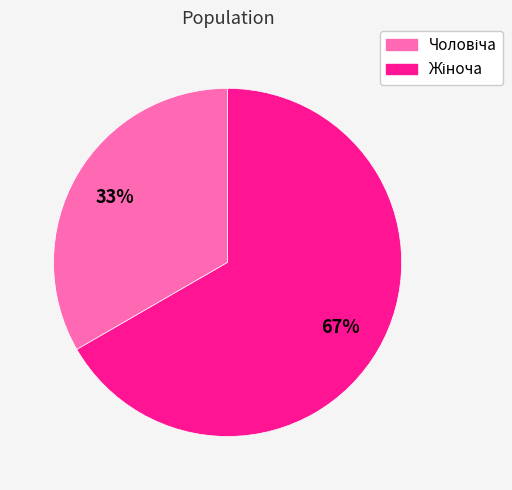

Is there a majority slice in this chart?

Yes